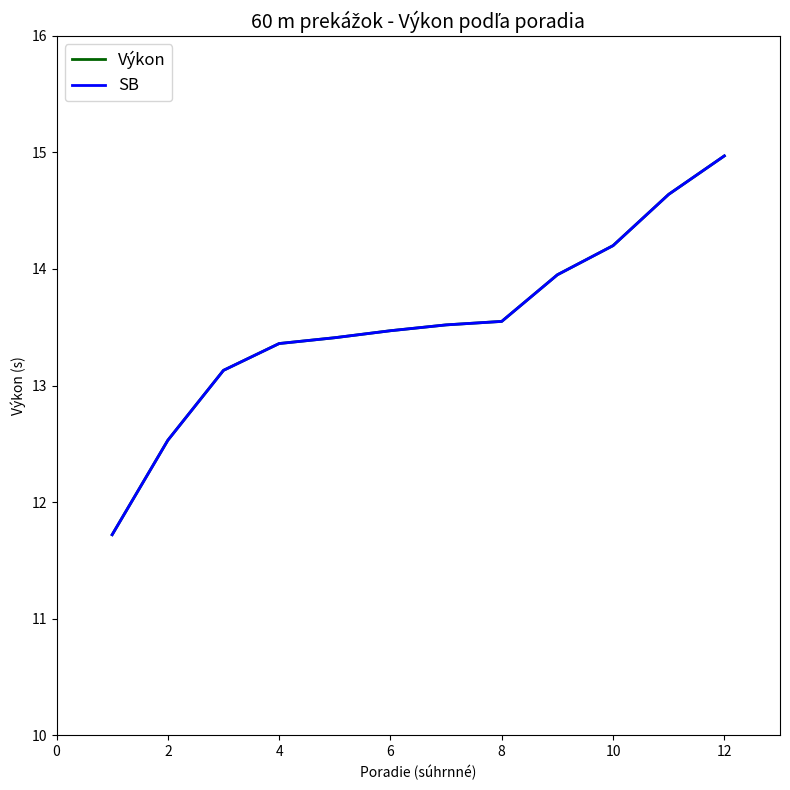

Does the chart display data point markers on the line(s)?

No